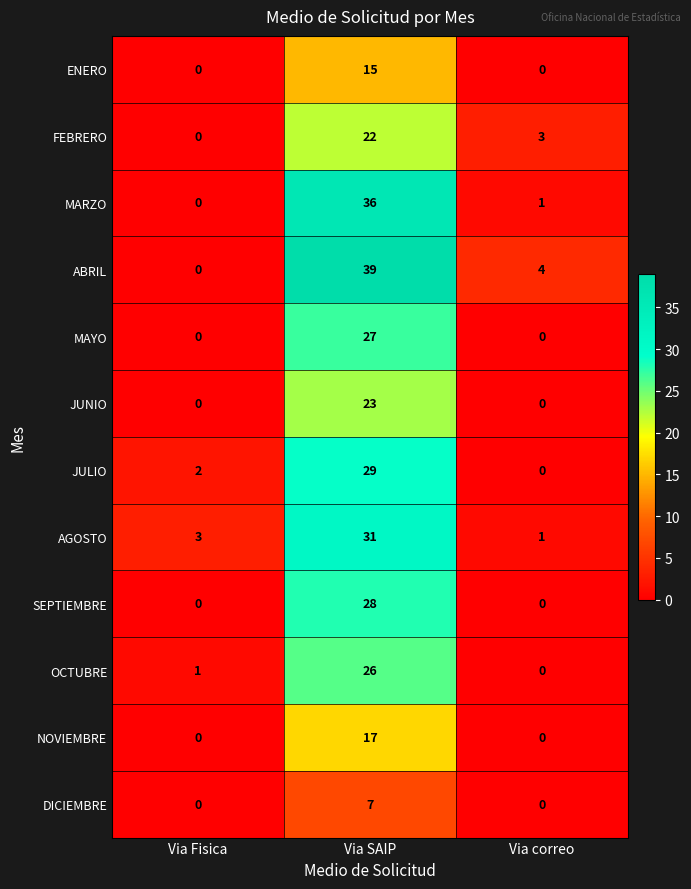

At how many categories does at least one series exceed 9?

1